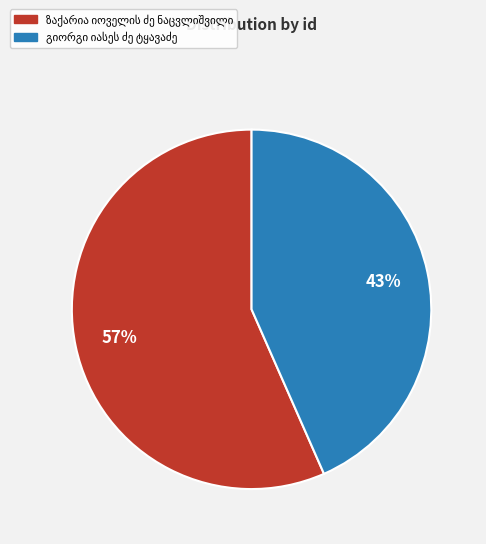

To the nearest percent, what is the average slice percentage?

50%